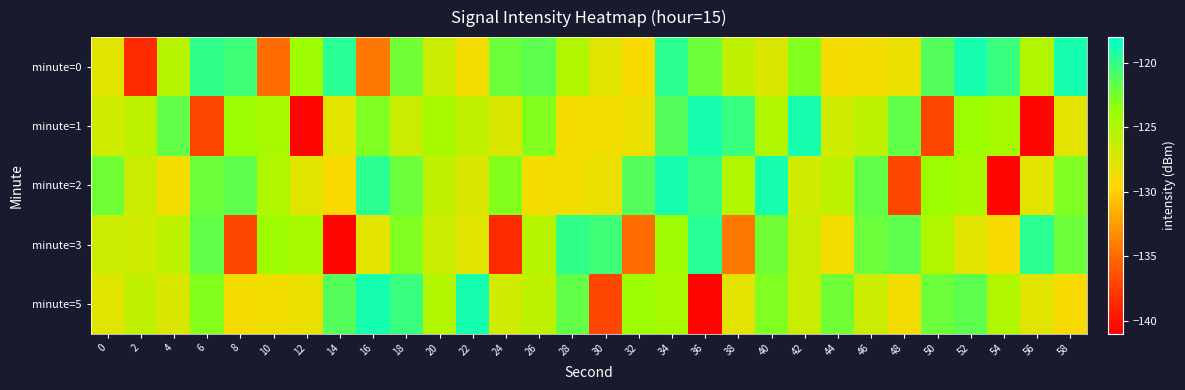

How many series are shown in this chart?

5